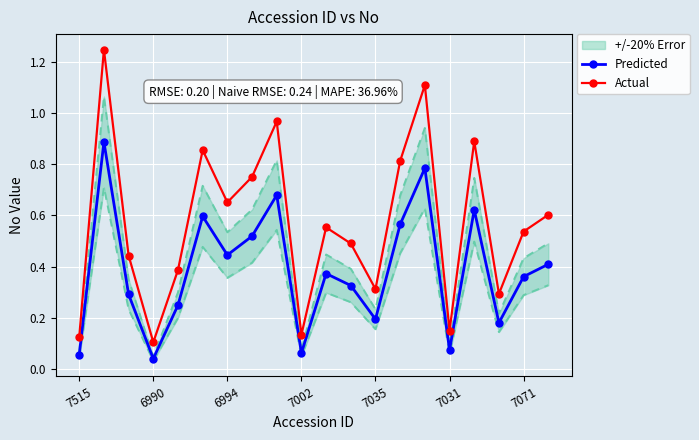

What is the average value of the Predicted series?

0.4